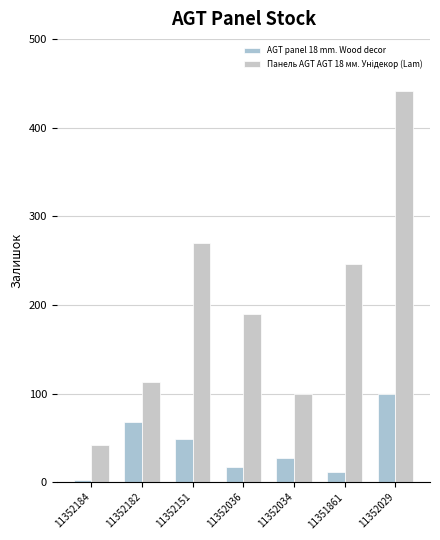

Is the value of Панель AGT AGT 18 мм. Унідекор (Lam) at 11352184 greater than the value of AGT panel 18 mm. Wood decor at 11352182?

No